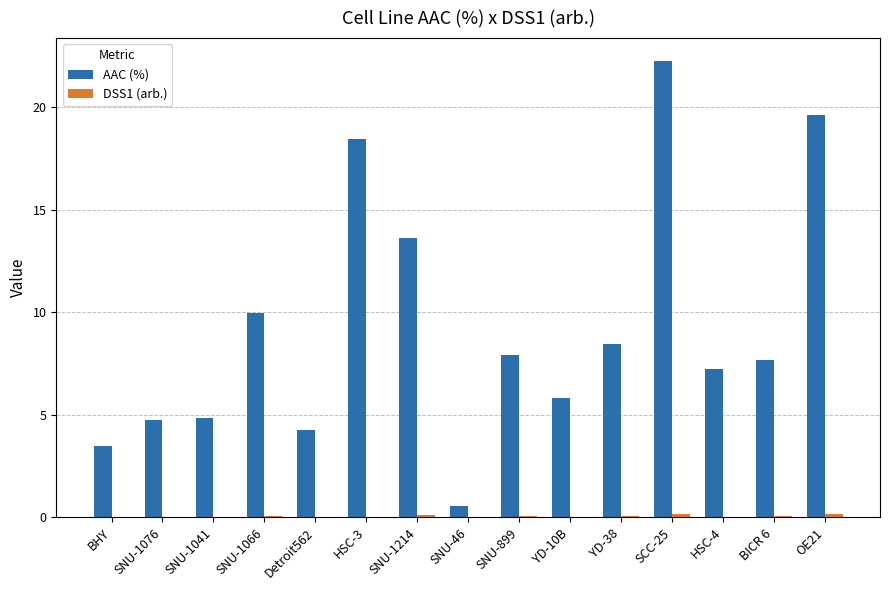

How many groups of bars are there?

15